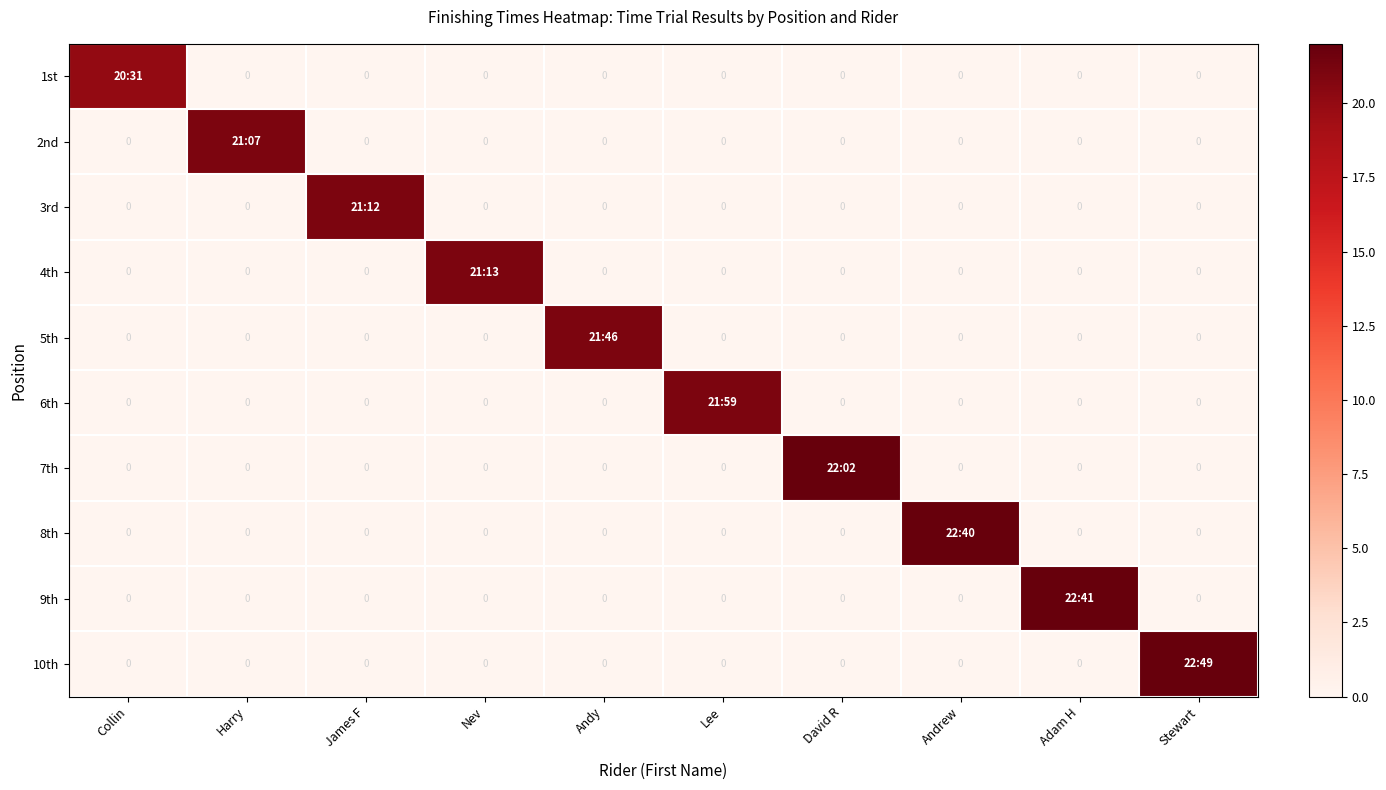

What is the average value of the 4th series?

2